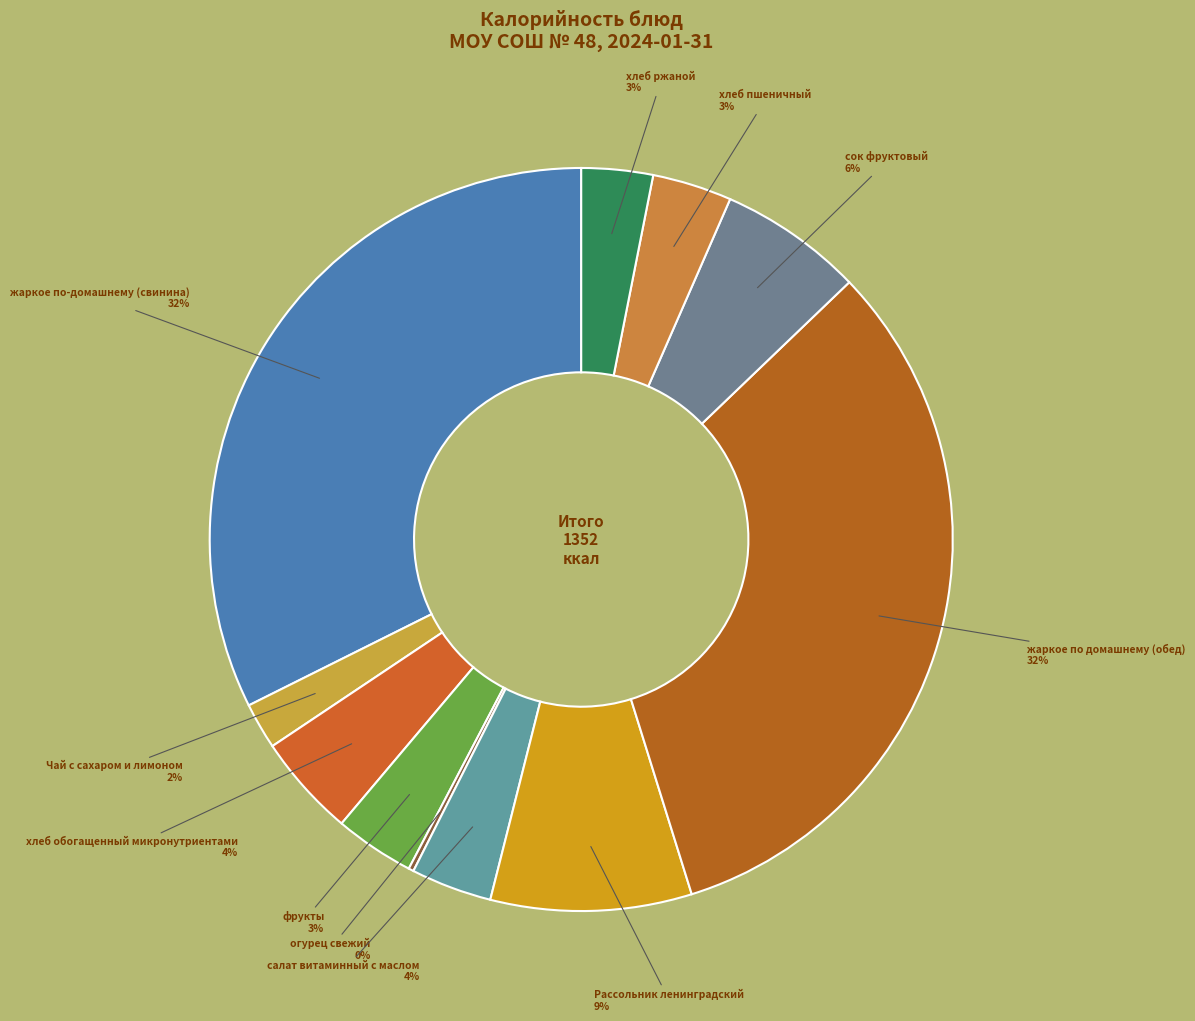

To the nearest percent, what portion does сок фруктовый represent?

6%